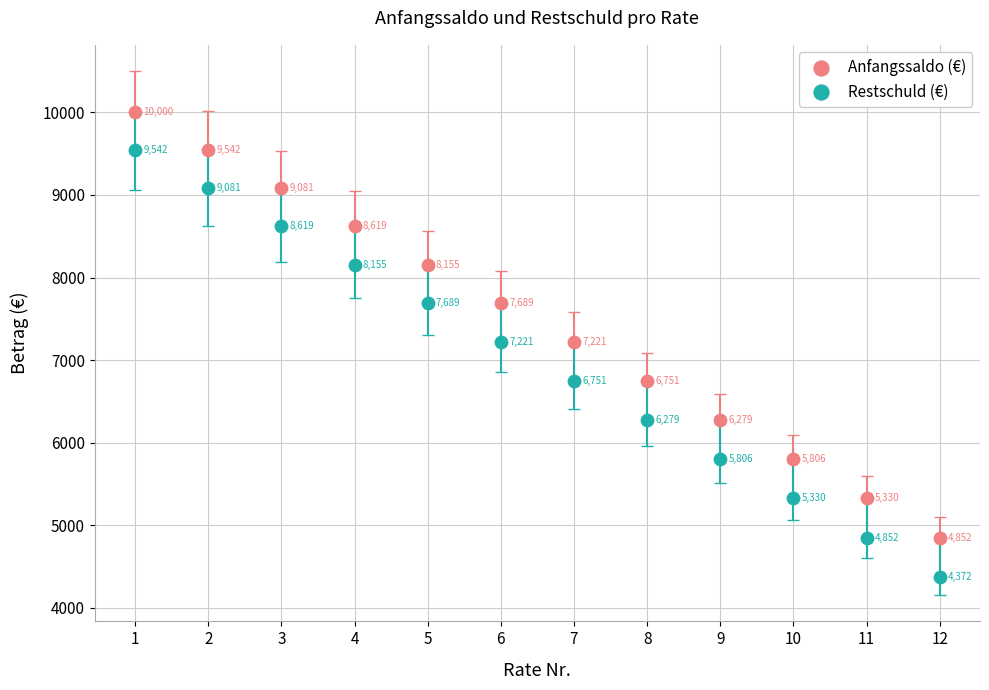

In the Anfangssaldo (€) series, what Y value is closest to 7425?

7221.2